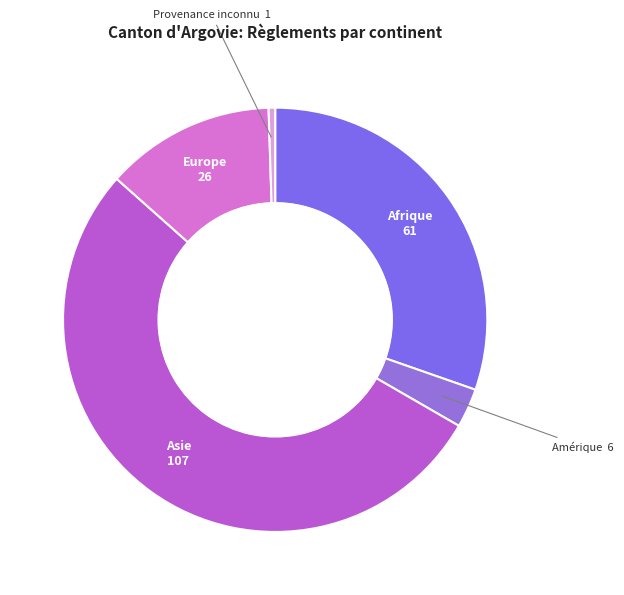

What is the smallest slice in the pie chart?

Provenance inconnu